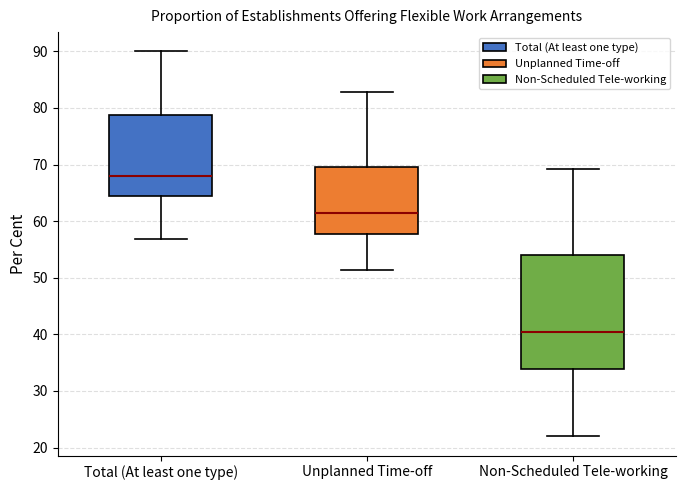

Reading left to right, read every box against the y-axis: the position of its median line, the range the box covers, and the ends of its whiskers. The values are not printed on the chart, so give them approximately, as read against the axis.

Total (At least one type): median 68, box 65 to 79, whiskers 57 to 90
Unplanned Time-off: median 62, box 58 to 70, whiskers 51 to 83
Non-Scheduled Tele-working: median 41, box 34 to 54, whiskers 22 to 69